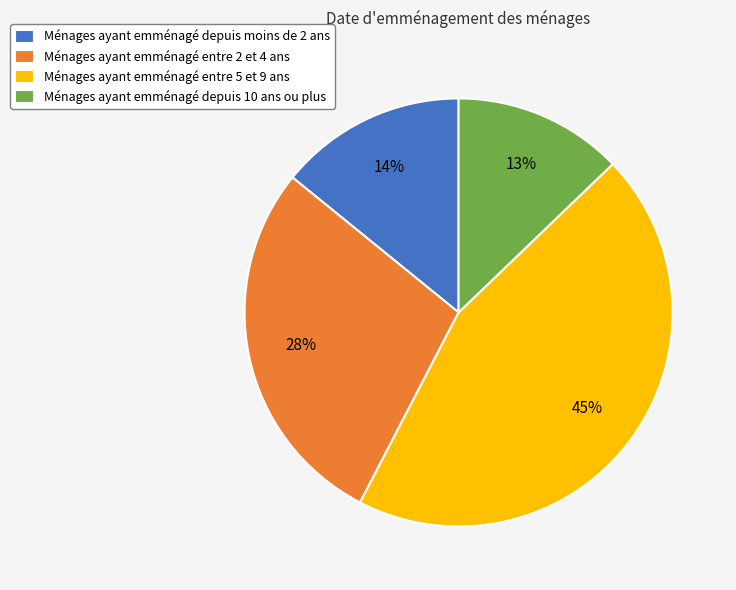

Rank the categories by value from lowest to highest.

Ménages ayant emménagé depuis 10 ans ou plus, Ménages ayant emménagé depuis moins de 2 ans, Ménages ayant emménagé entre 2 et 4 ans, Ménages ayant emménagé entre 5 et 9 ans